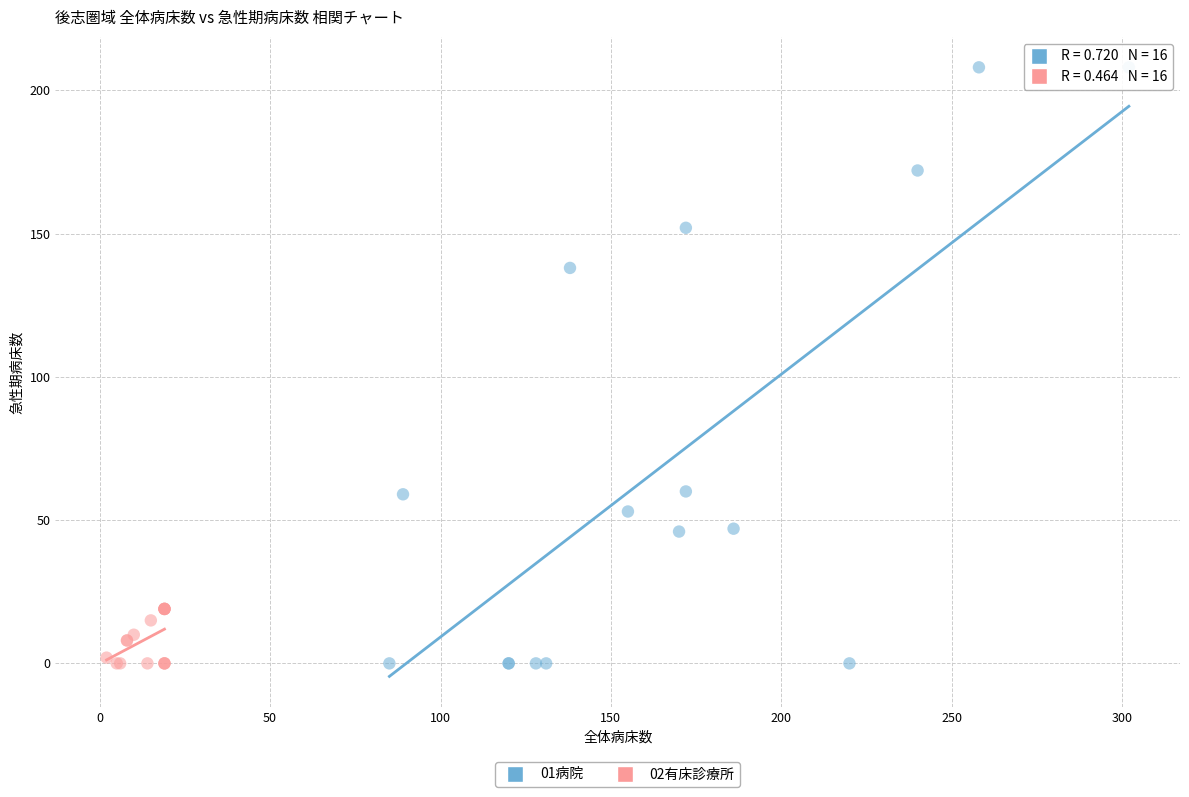

Which series has the largest Y range (max minus min)?

01病院